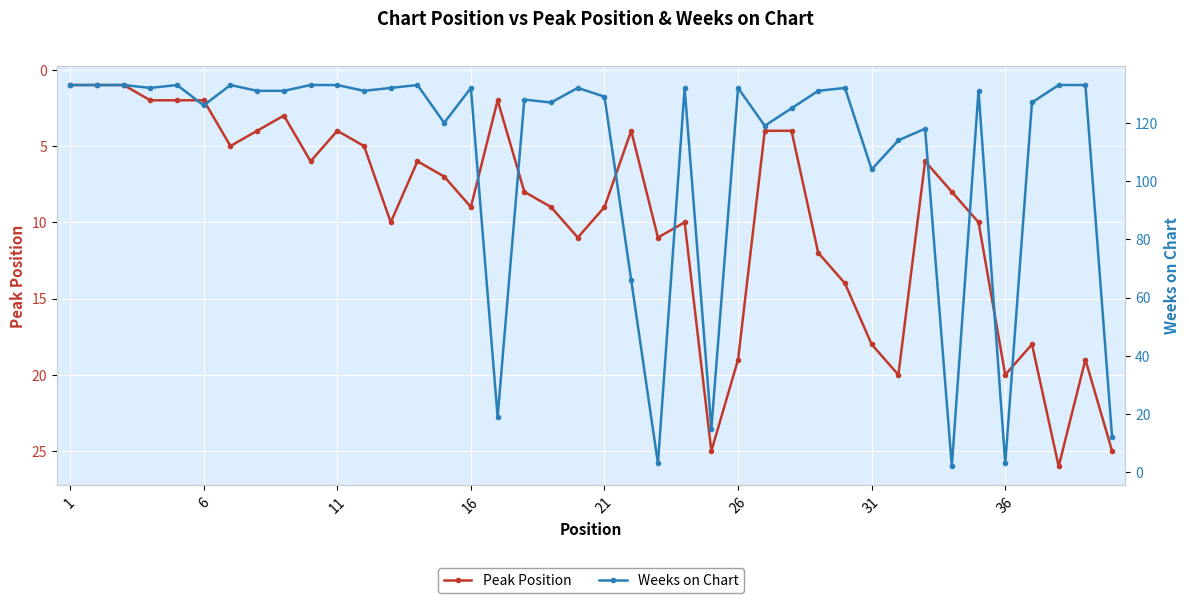

Which category has the lowest value across all series?

1